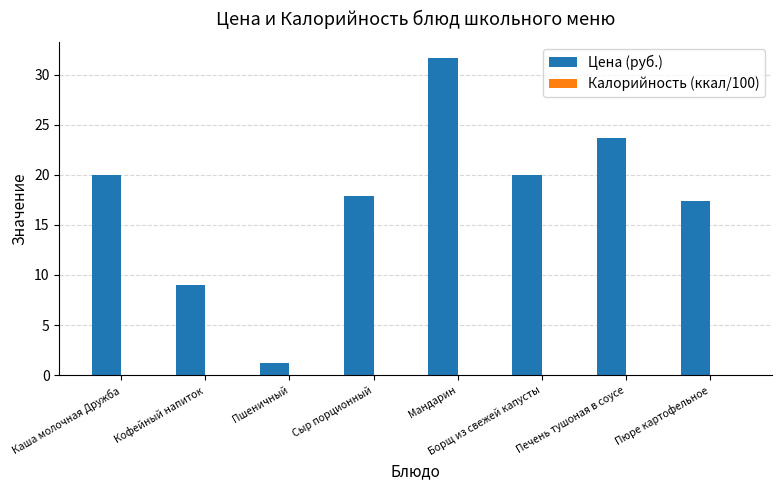

Which series has the largest total across all categories?

Цена (руб.)